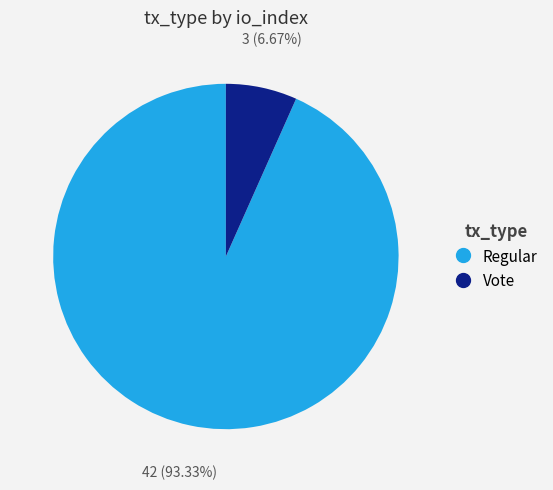

How many segments does this pie chart have?

2